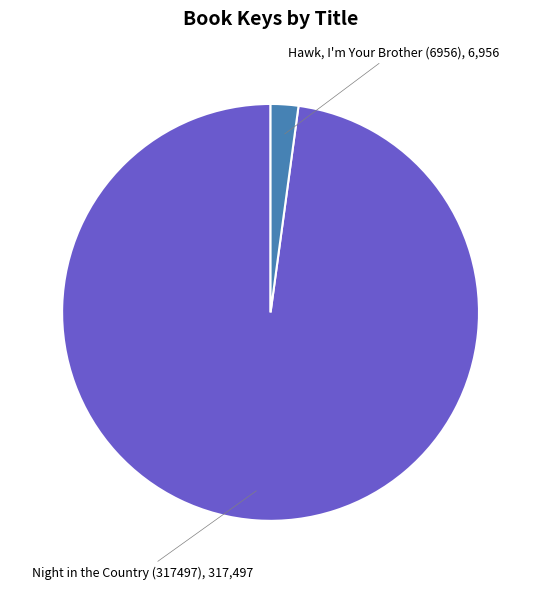

Does any single category account for the majority?

Yes